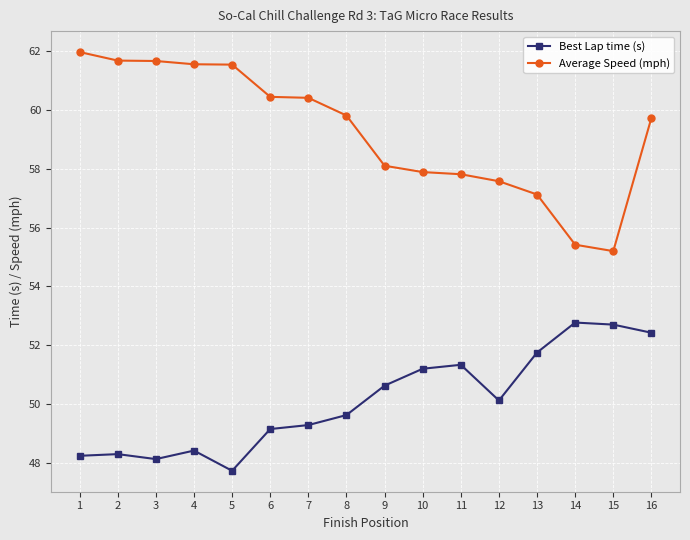

At how many categories does at least one series exceed 50?

16